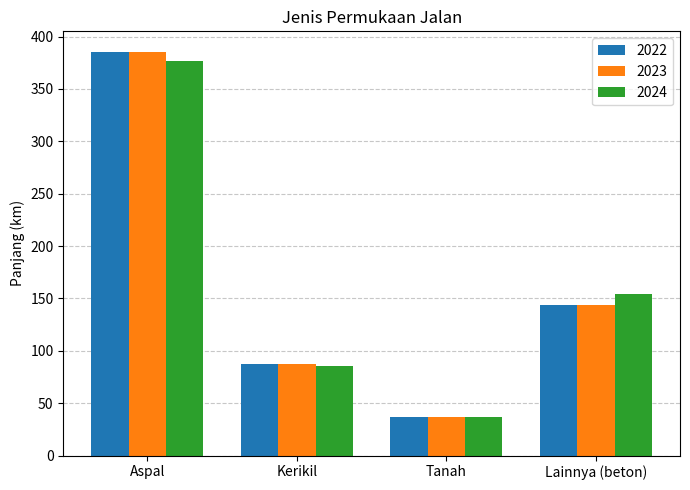

True or false: 2024 has a value of 154.3 at Lainnya (beton).

True